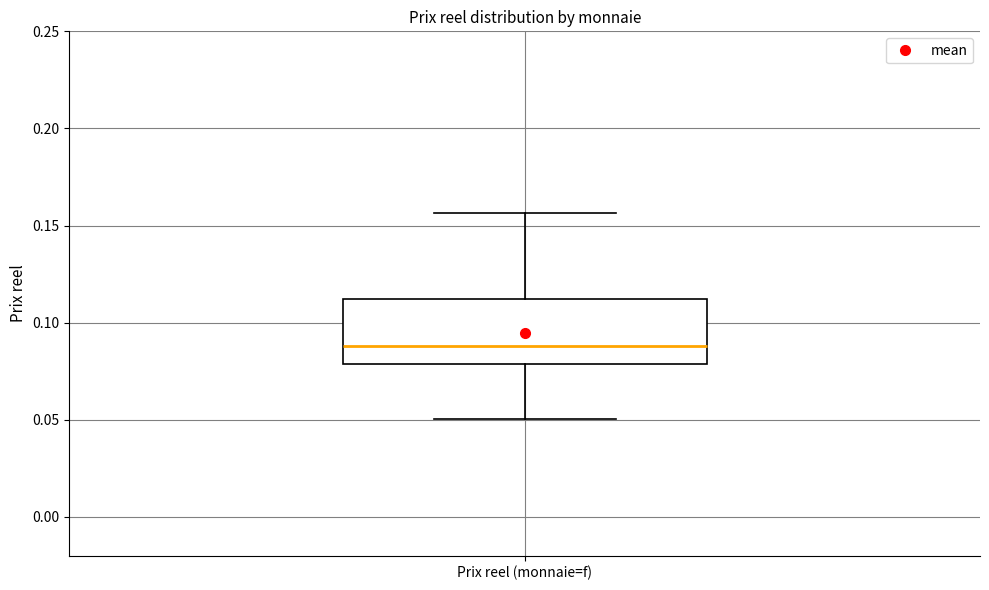

Read this box plot against the y-axis: the position of the median line, the range covered by the box, and the ends of both whiskers. The values are not printed on the chart, so give them approximately, as read against the axis.

median 0.090, box 0.080 to 0.110, whiskers 0.050 to 0.155